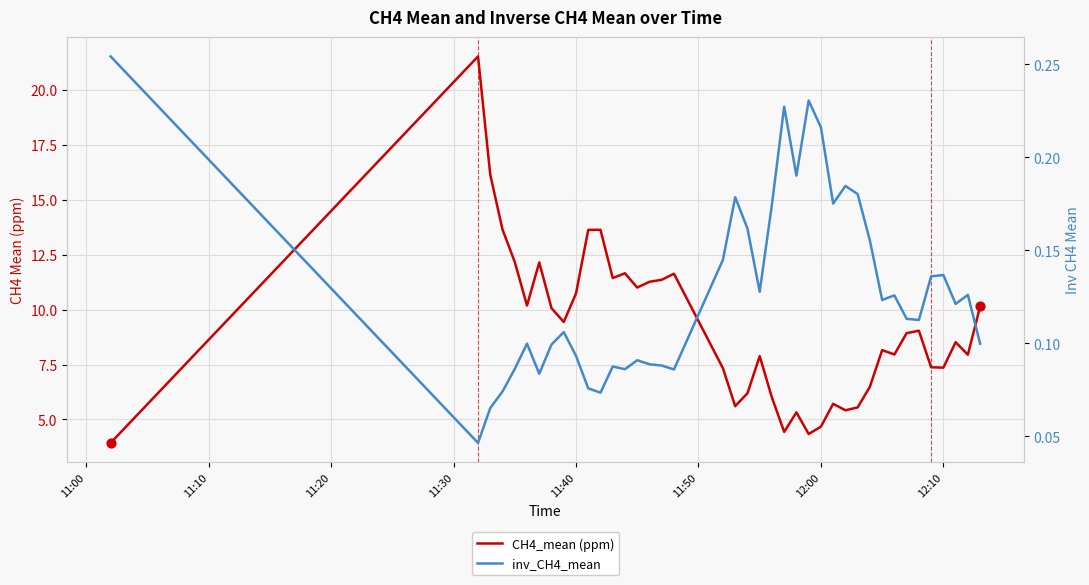

Which series has the largest total across all categories?

CH4_mean (ppm)